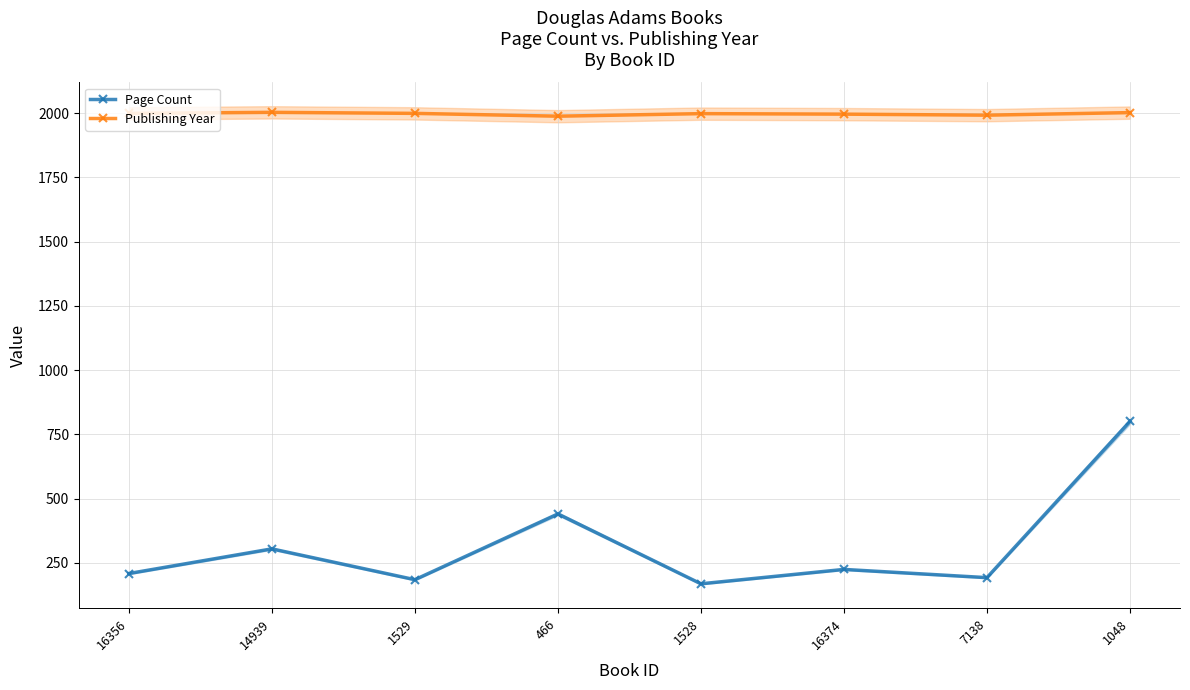

How many values in the Page Count series exceed 224?

3